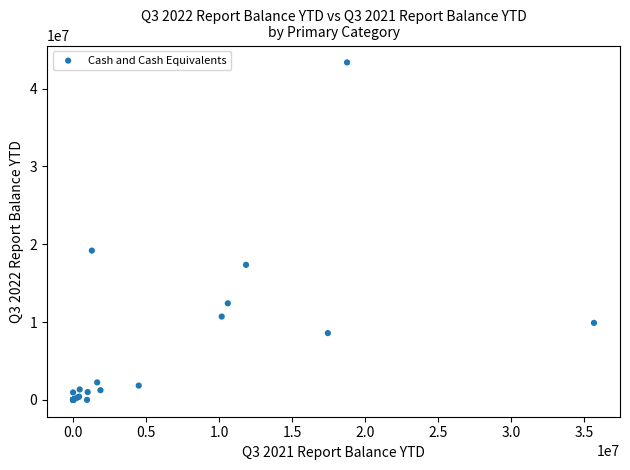

What Y value in the scatter plot is closest to 21687770?

19187381.5